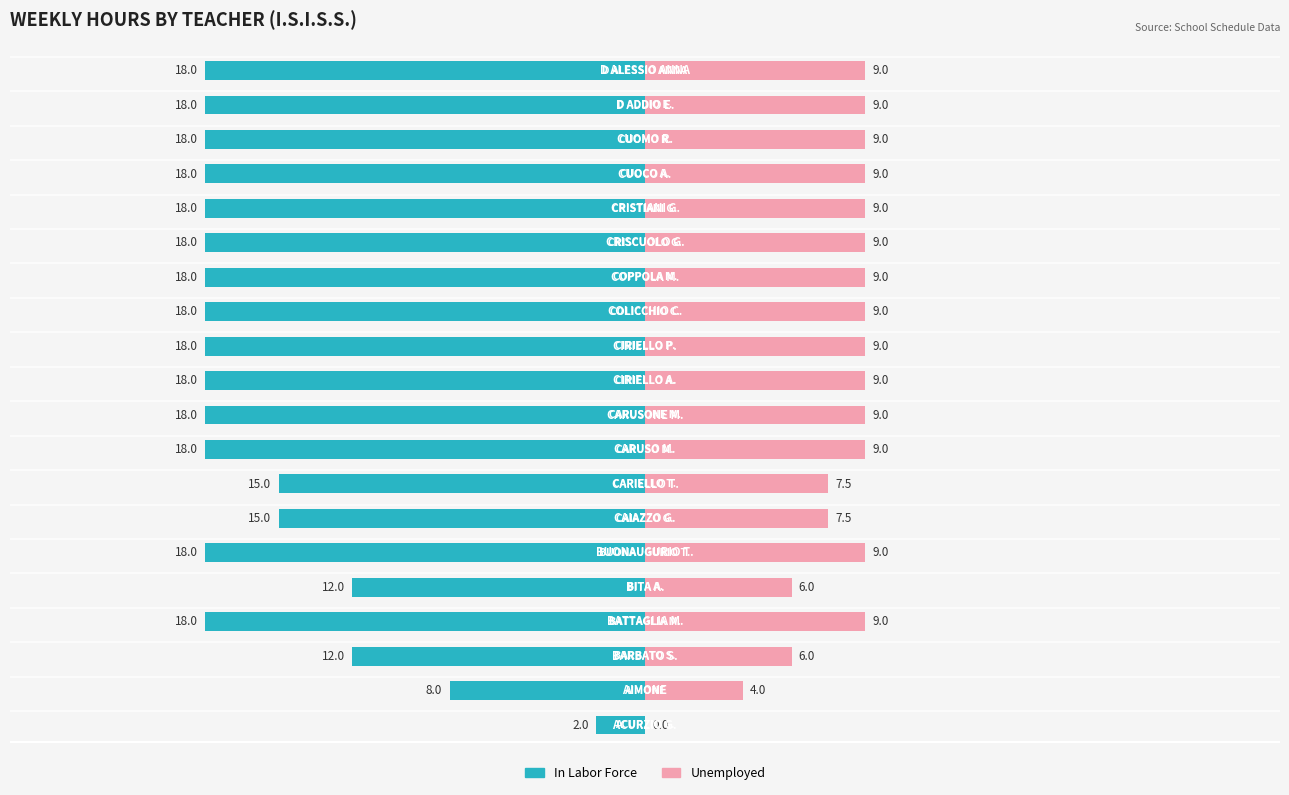

What is the value of the Unemployed bar at the 14th from the left?

9.0